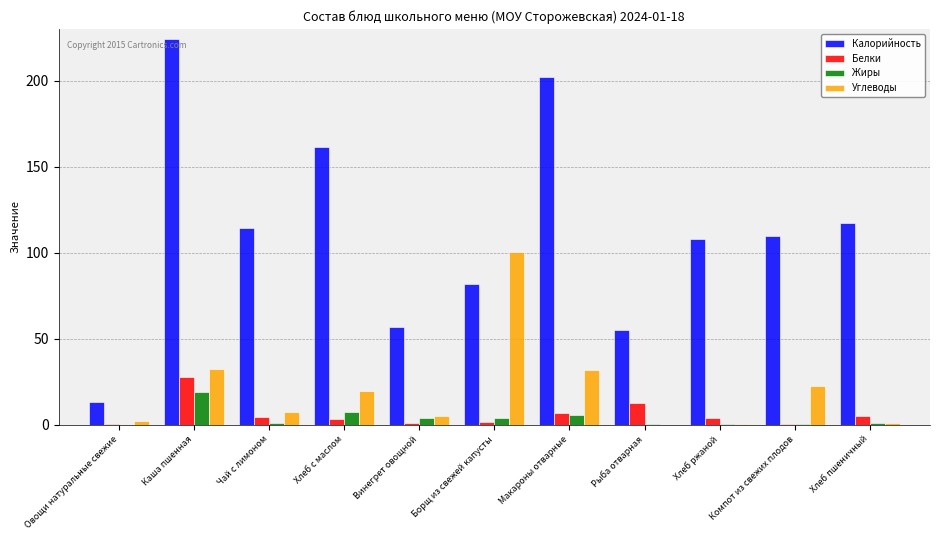

Where is Калорийность nearest to the value 118?

Хлеб пшеничный